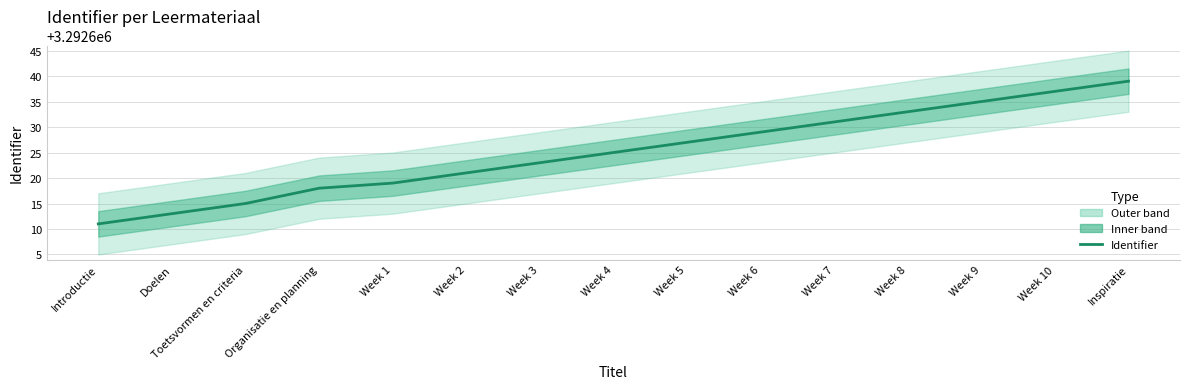

List the labels in order of value, largest first.

Inspiratie, Week 10, Week 9, Week 8, Week 7, Week 6, Week 5, Week 4, Week 3, Week 2, Week 1, Organisatie en planning, Toetsvormen en criteria, Doelen, Introductie